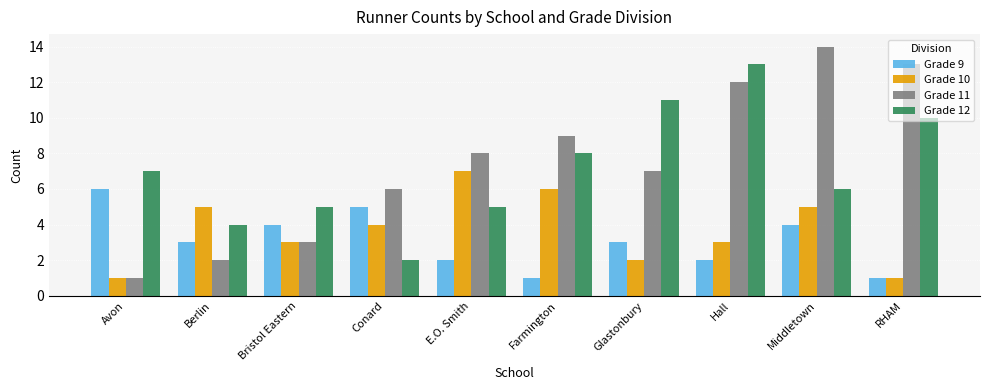

What are all the series names shown in the legend?

Grade 9, Grade 10, Grade 11, Grade 12